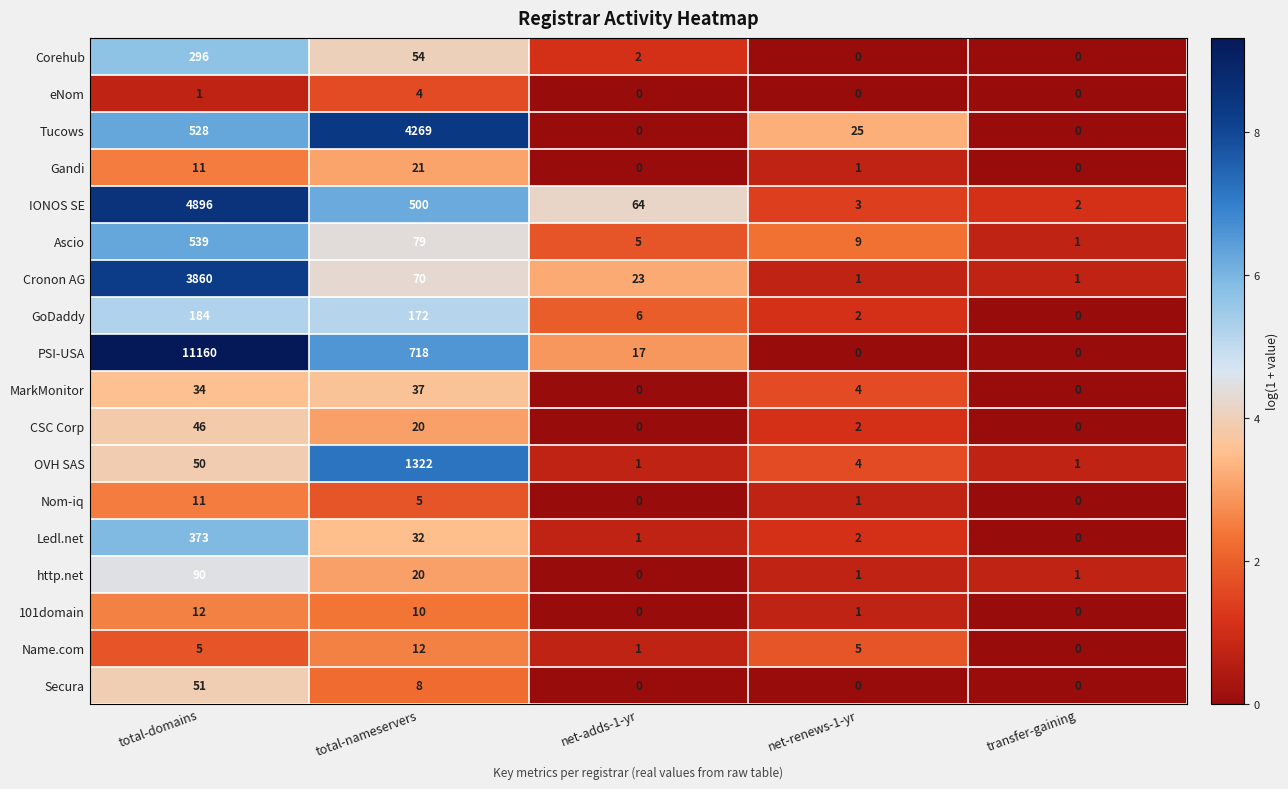

The GoDaddy series shows 1 at net-renews-1-yr. True or false?

False